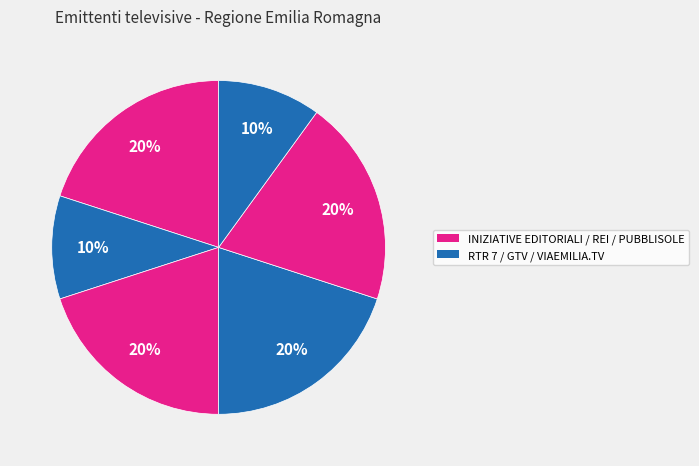

Count the number of slices in the pie.

6